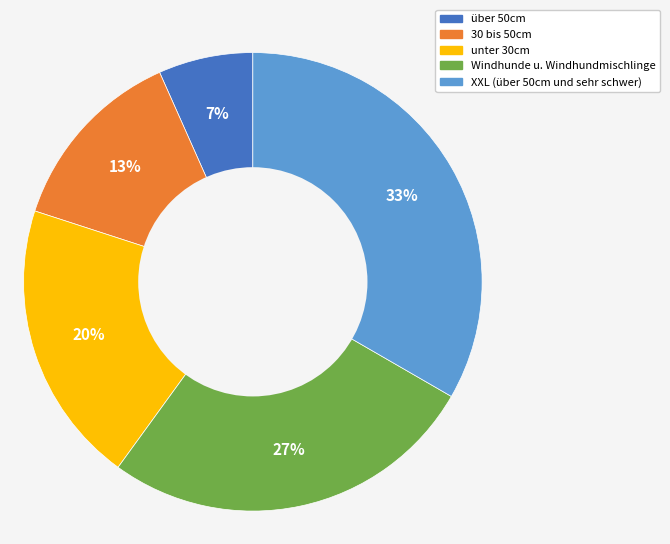

To the nearest percent, what percentage of the pie is XXL (über 50cm und sehr schwer)?

33%